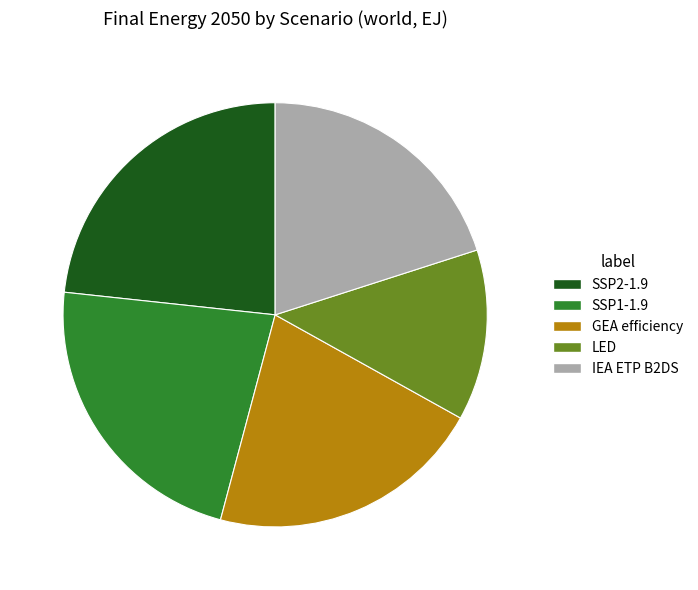

Is SSP1-1.9 the majority of the pie?

No